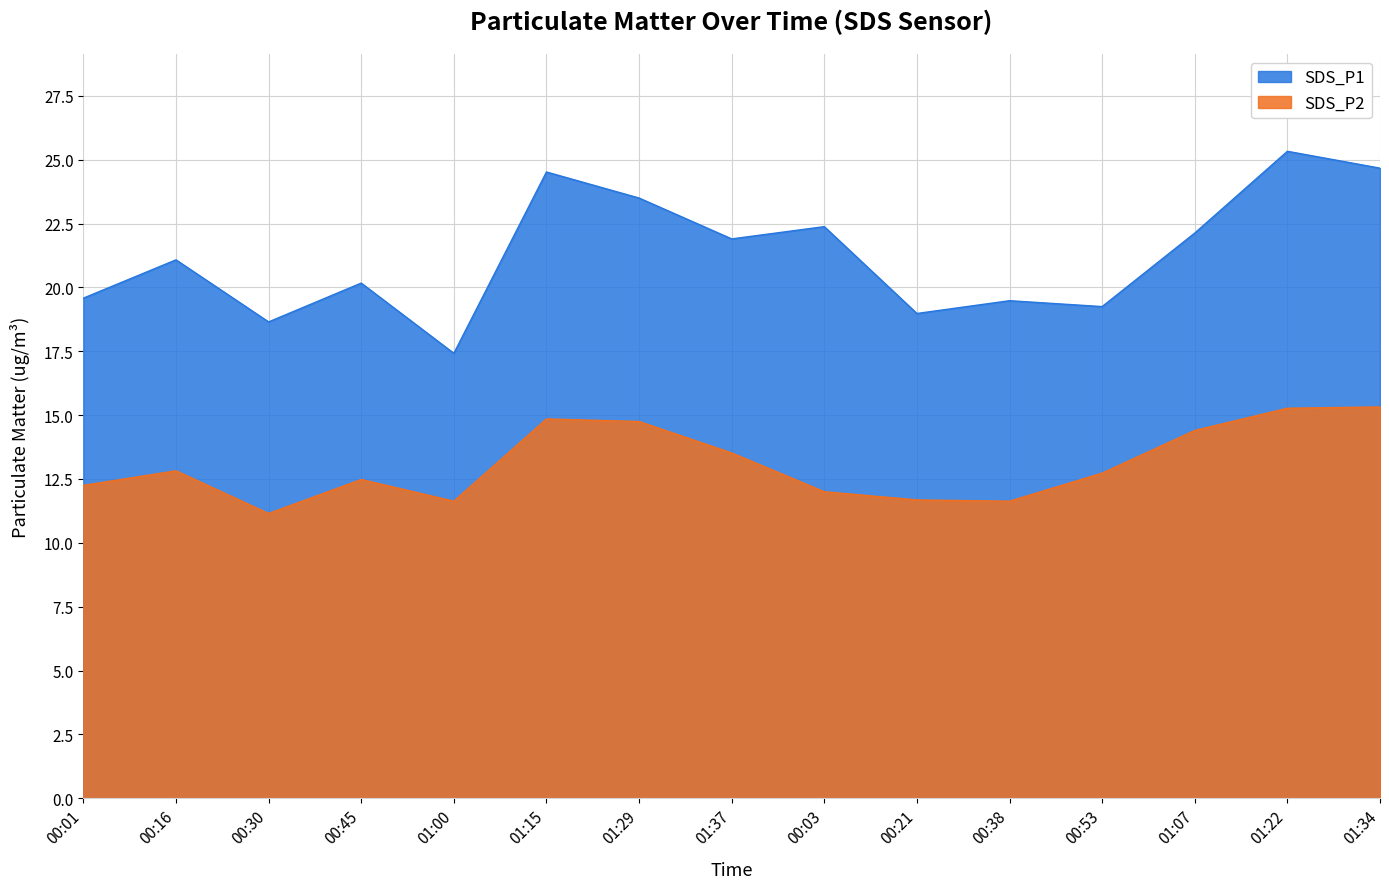

True or false: SDS_P1 and SDS_P2 cross at least once.

False